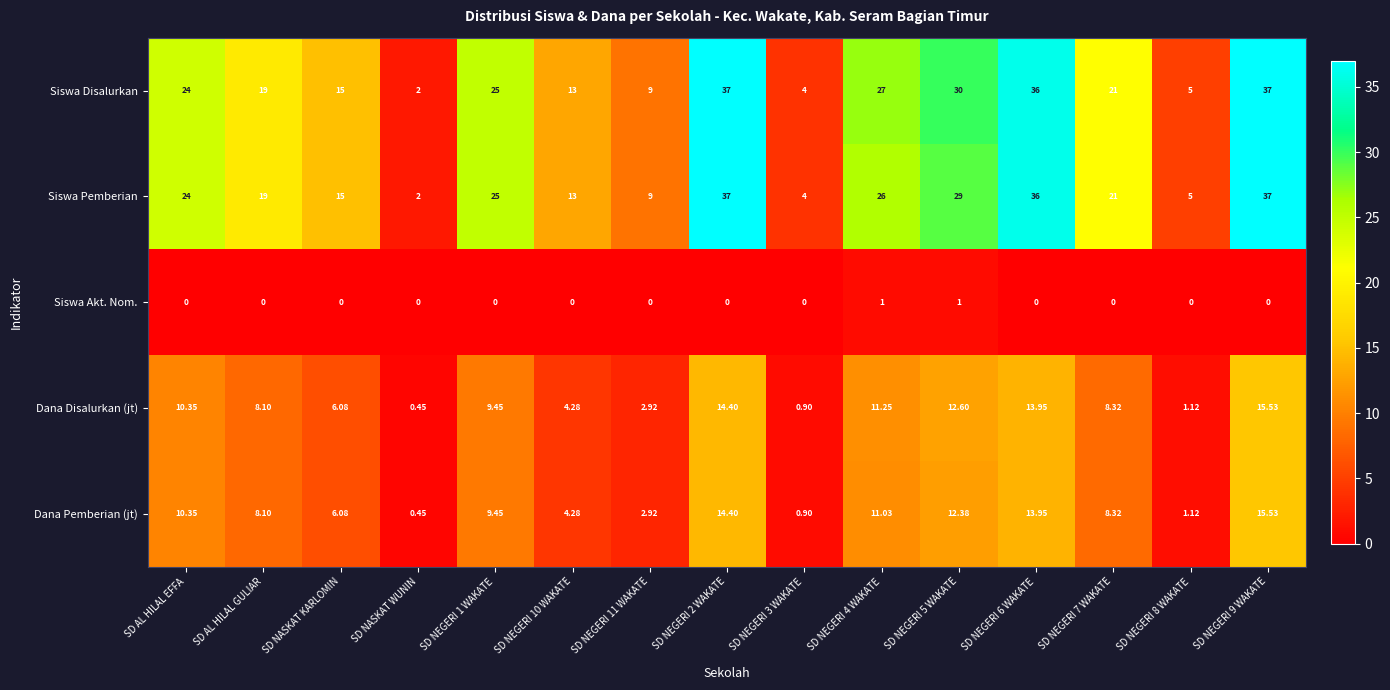

Which category has the lowest value in the Siswa Disalurkan series?

SD NASKAT WUNIN